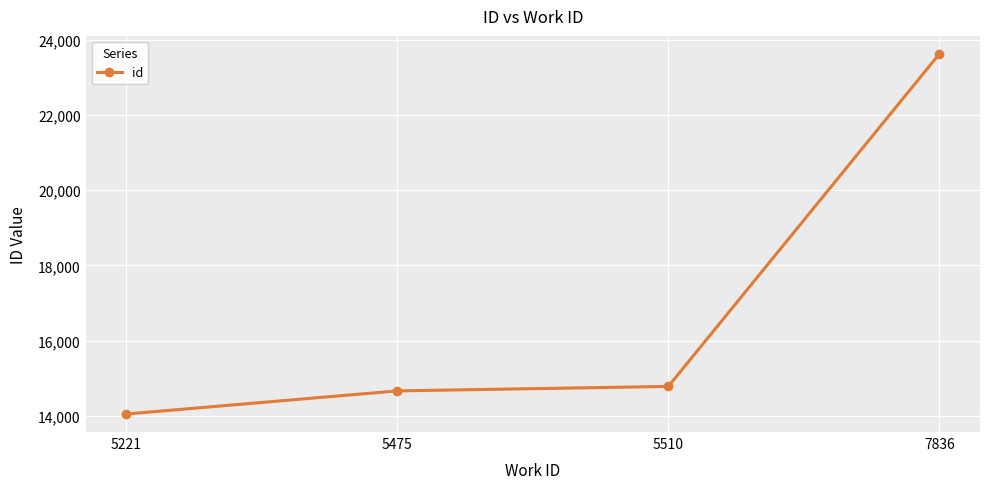

What is the sum of the values at 5475 and 5221?

28707